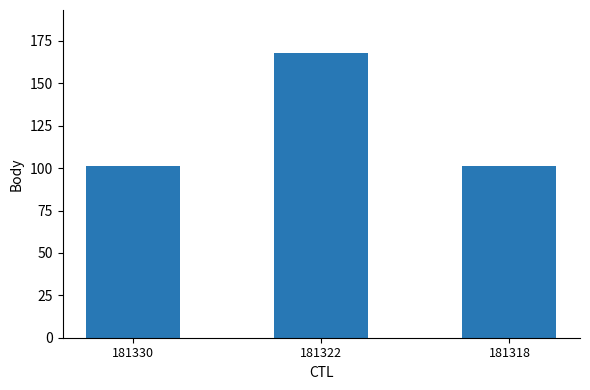

What is the difference between the maximum and second lowest values?

67